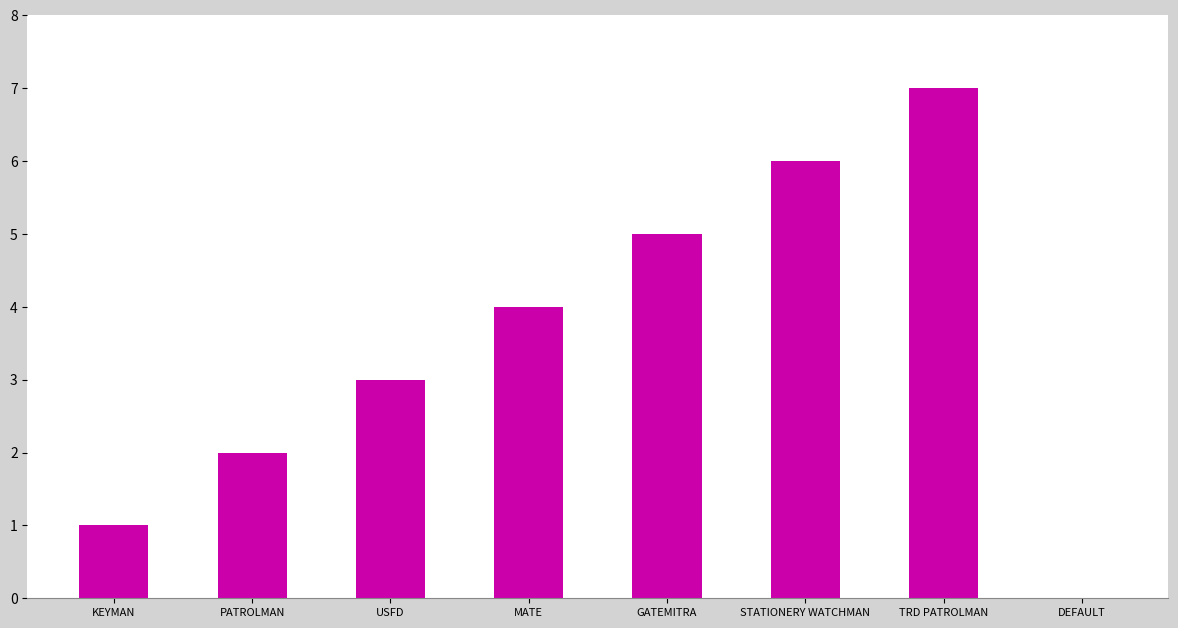

What is the sum of the values at GATEMITRA and TRD PATROLMAN?

12